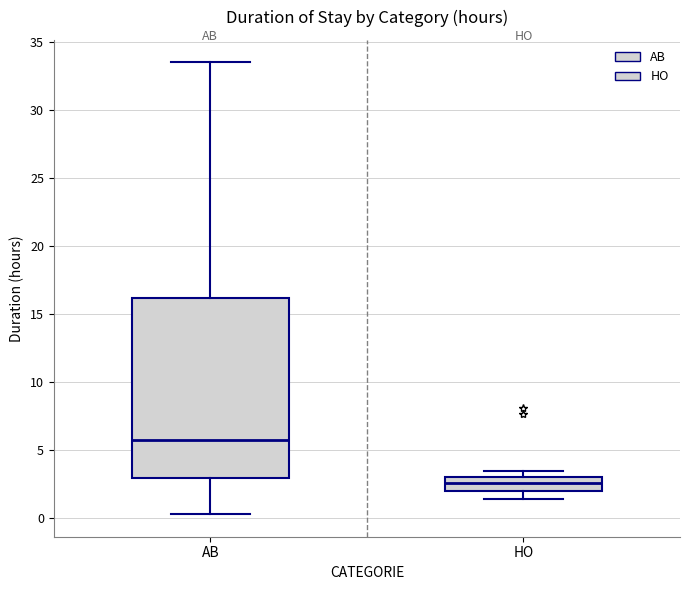

Which box is the tallest, from its lower edge to its upper edge?

AB